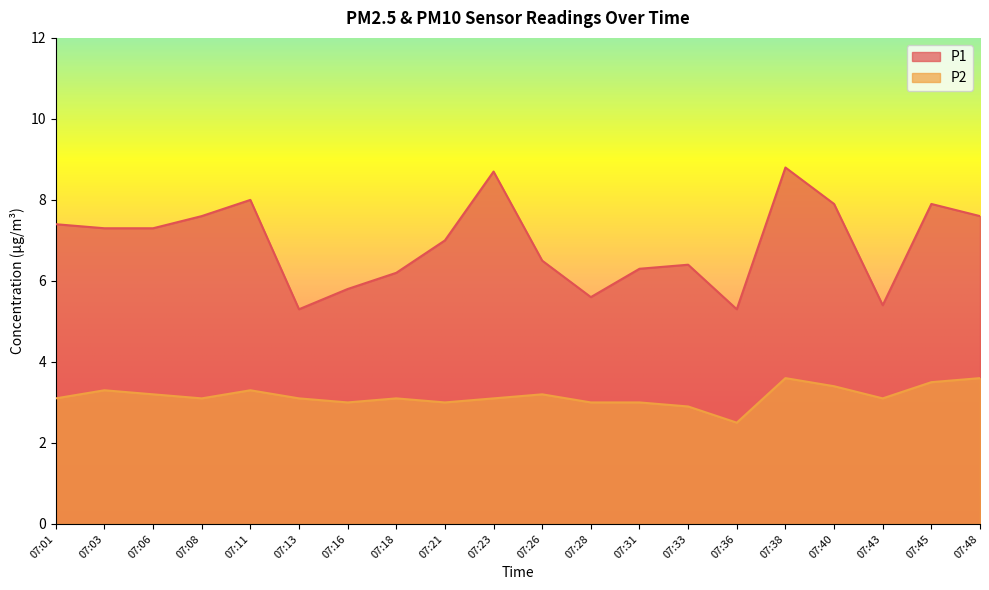

At which category is the sum across all series the highest?

07:38